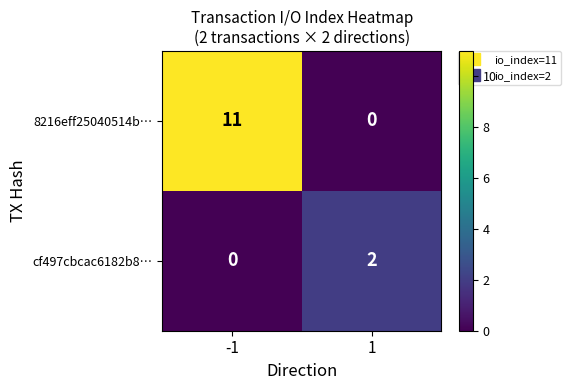

How many series are shown in this chart?

2